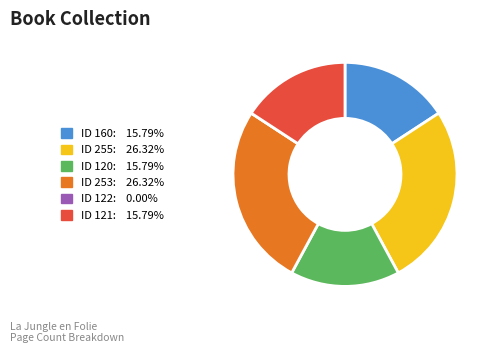

Is there a majority slice in this chart?

No